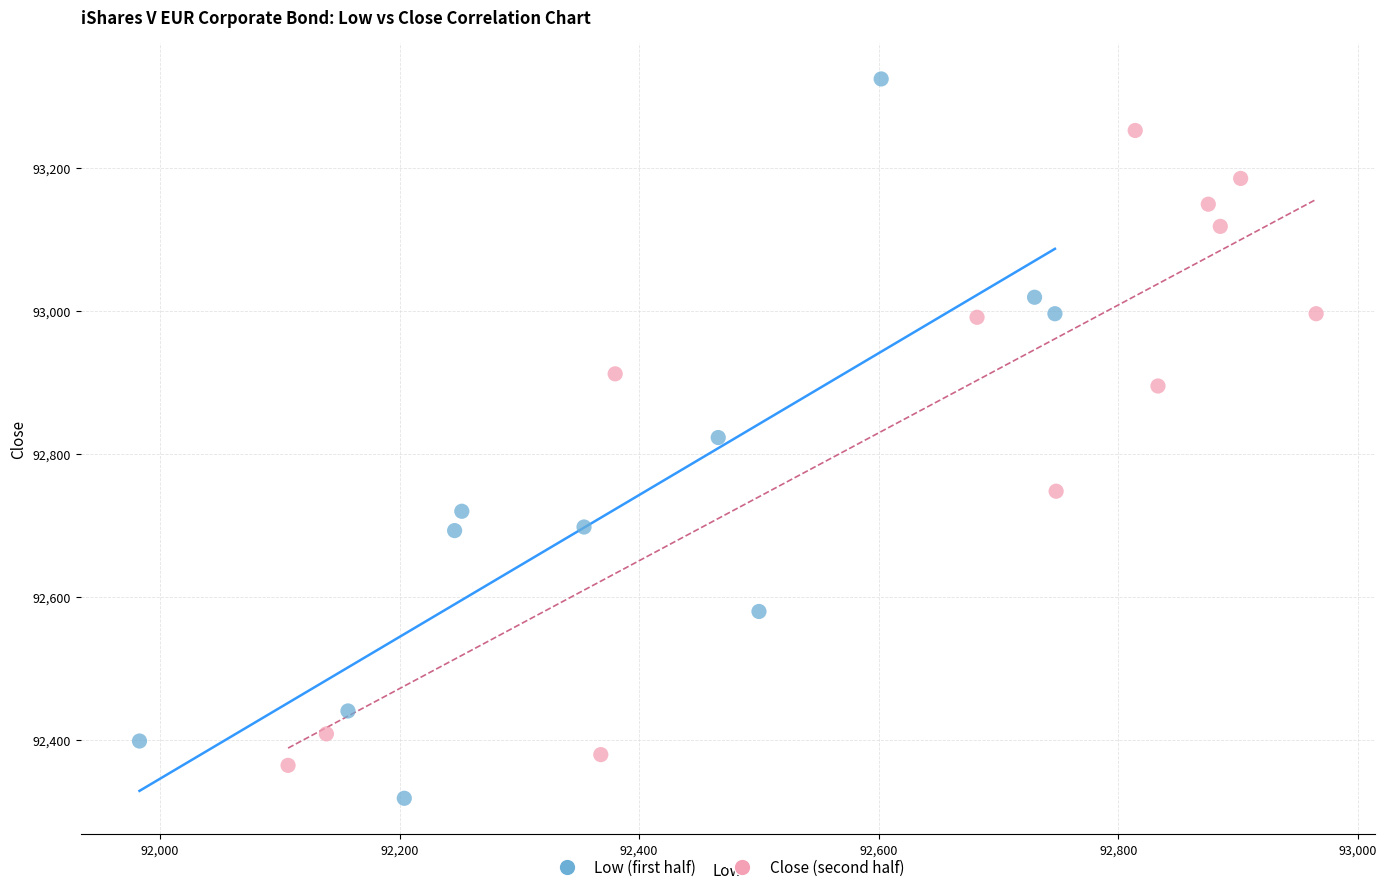

Which series reaches the maximum Y coordinate?

Low (first half)